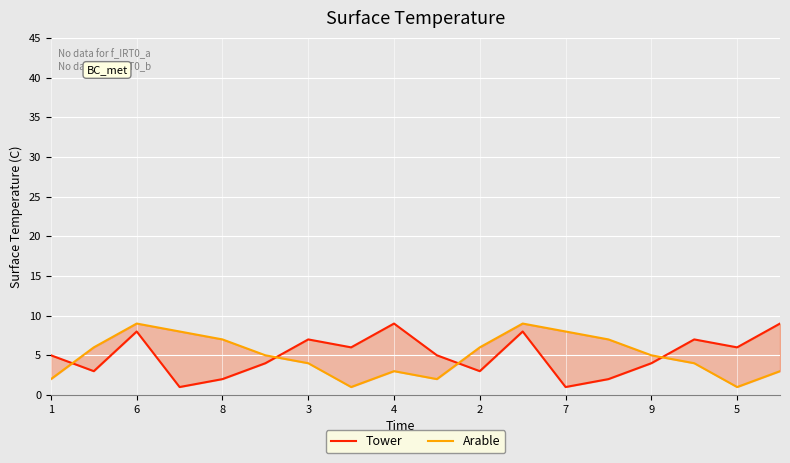

Between which two adjacent categories do Tower and Arable first intersect?

1 and 6